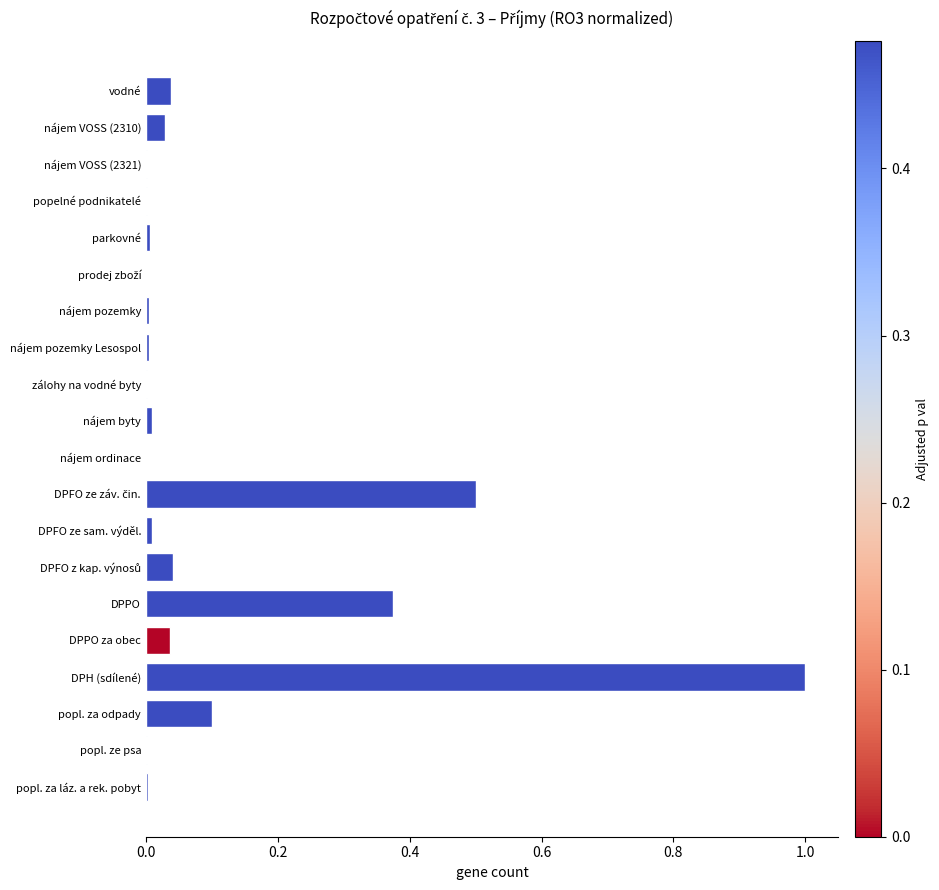

The chart shows a value of 0.2 at popl. za odpady. True or false?

False